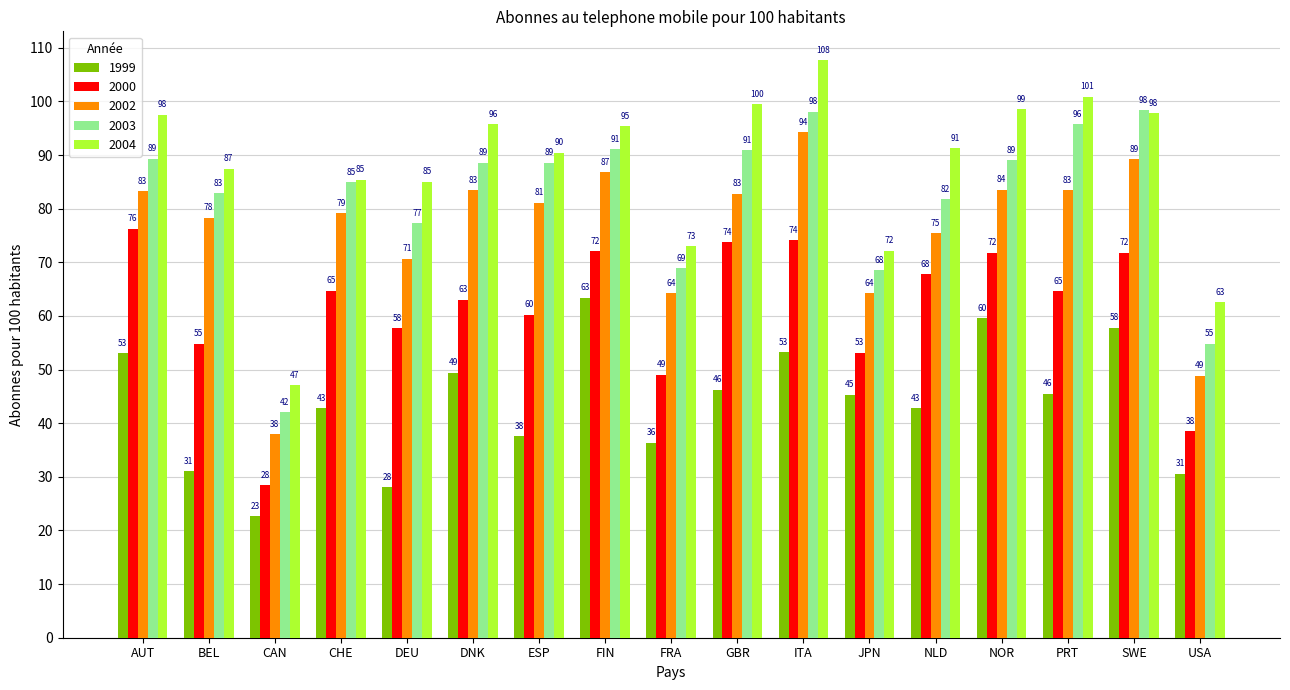

What are all the series names shown in the legend?

1999, 2000, 2002, 2003, 2004